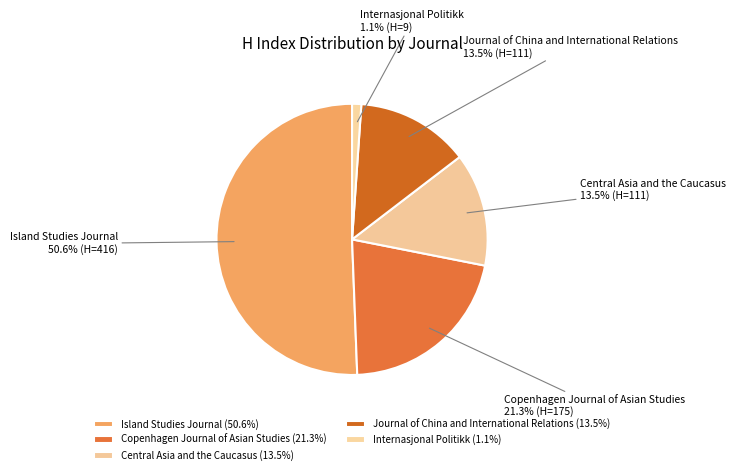

Is Island Studies Journal the majority of the pie?

Yes